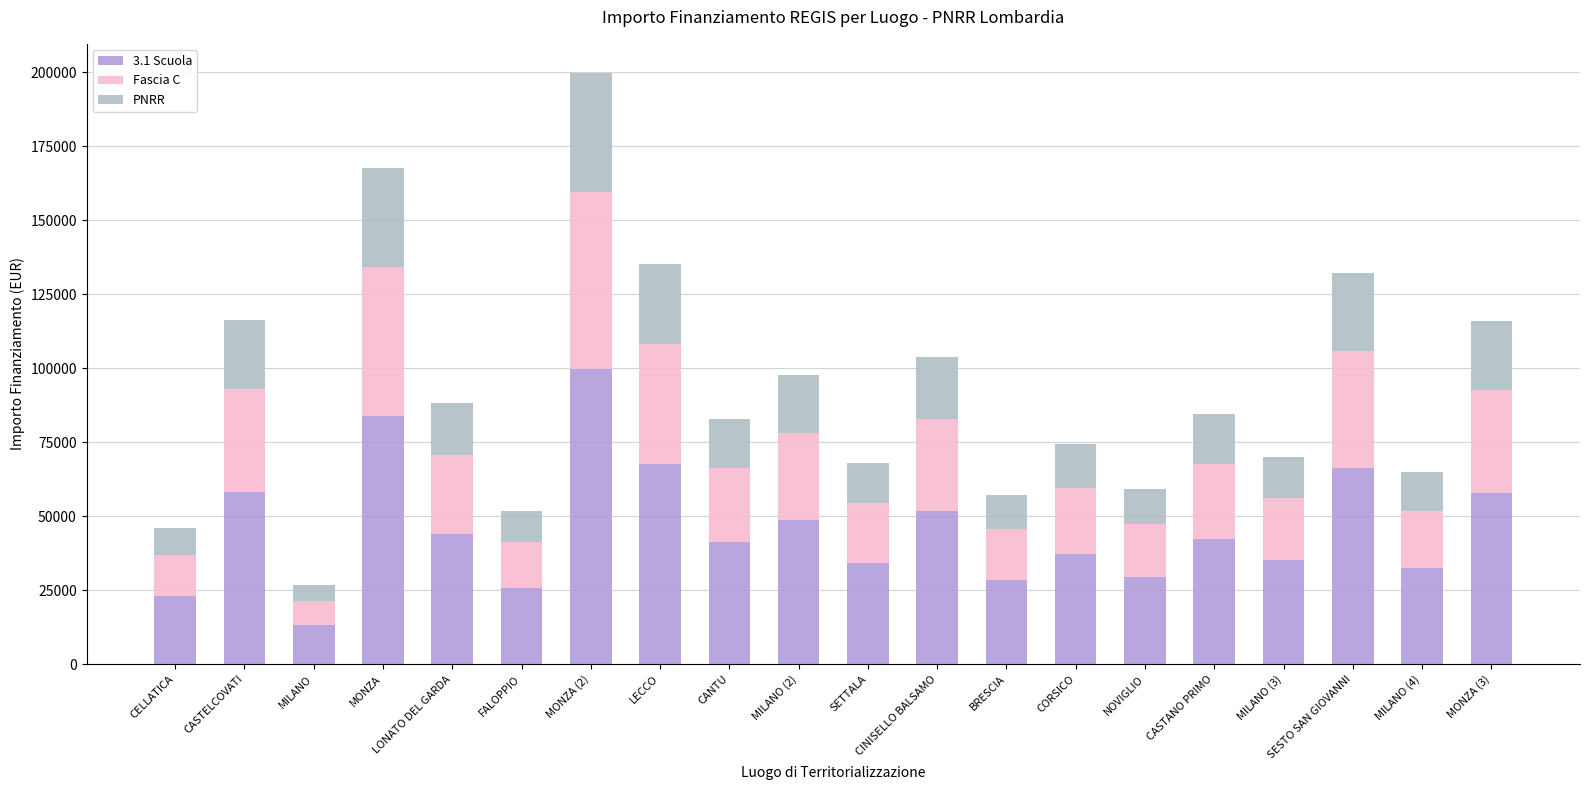

How many bars are there in total?

20